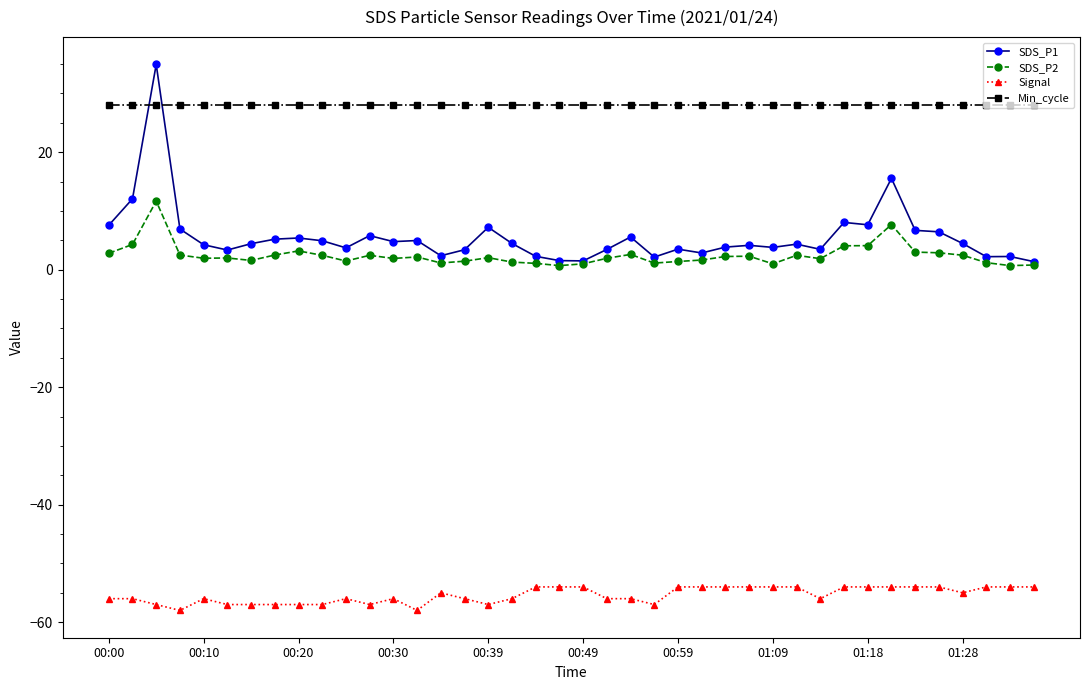

What is the sum of all Min_cycle values?

1120.0